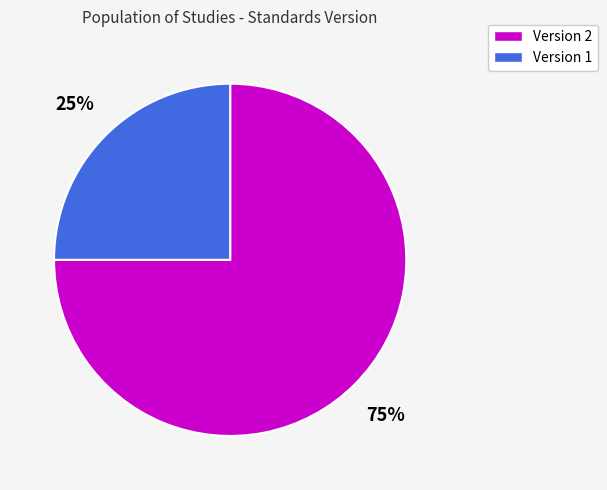

To the nearest percent, what is the difference between the Version 1 and Version 2 slice percentages?

50%